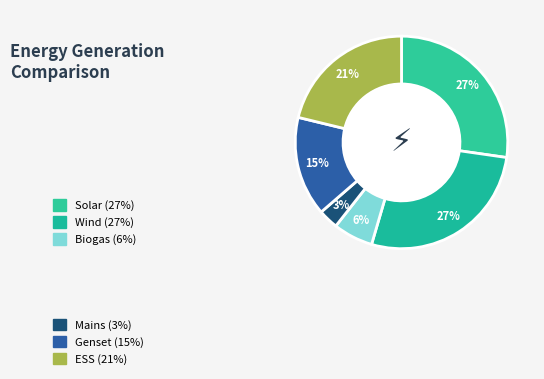

Count the number of slices in the pie.

6